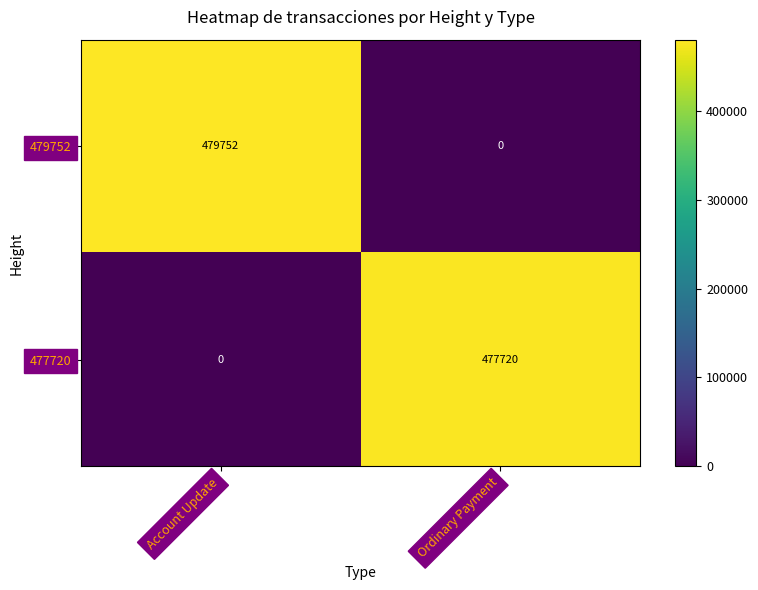

Reading left to right, extract all data points from this chart.

479752: 479752	0
477720: 0	477720